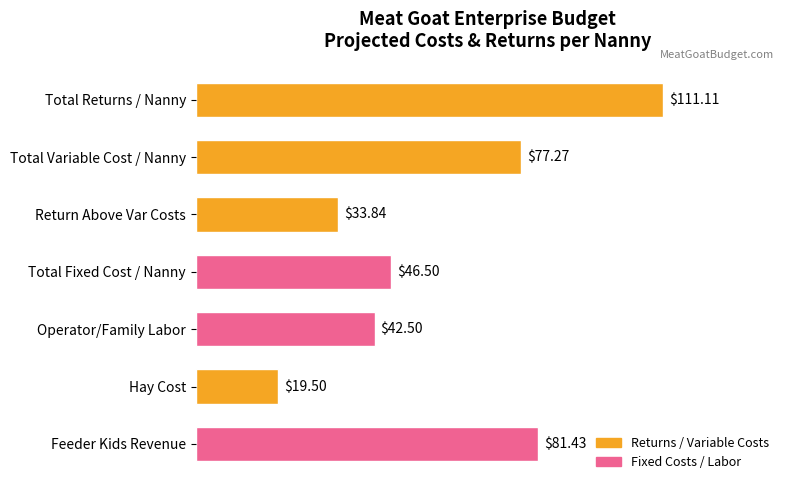

Which category has the lowest value across all series?

Hay Cost